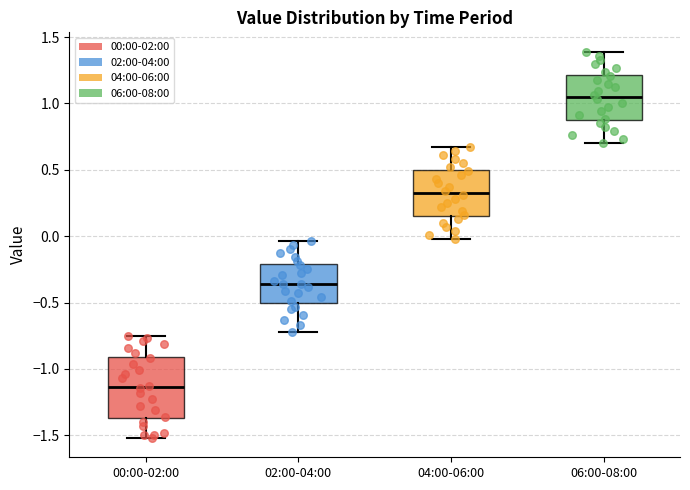

Reading left to right, read every box against the y-axis: the position of its median line, the range the box covers, and the ends of its whiskers. The values are not printed on the chart, so give them approximately, as read against the axis.

00:00-02:00: median -1.15, box -1.35 to -0.90, whiskers -1.50 to -0.75
02:00-04:00: median -0.35, box -0.50 to -0.20, whiskers -0.70 to -0.05
04:00-06:00: median 0.35, box 0.15 to 0.50, whiskers 0.00 to 0.65
06:00-08:00: median 1.05, box 0.85 to 1.20, whiskers 0.70 to 1.40